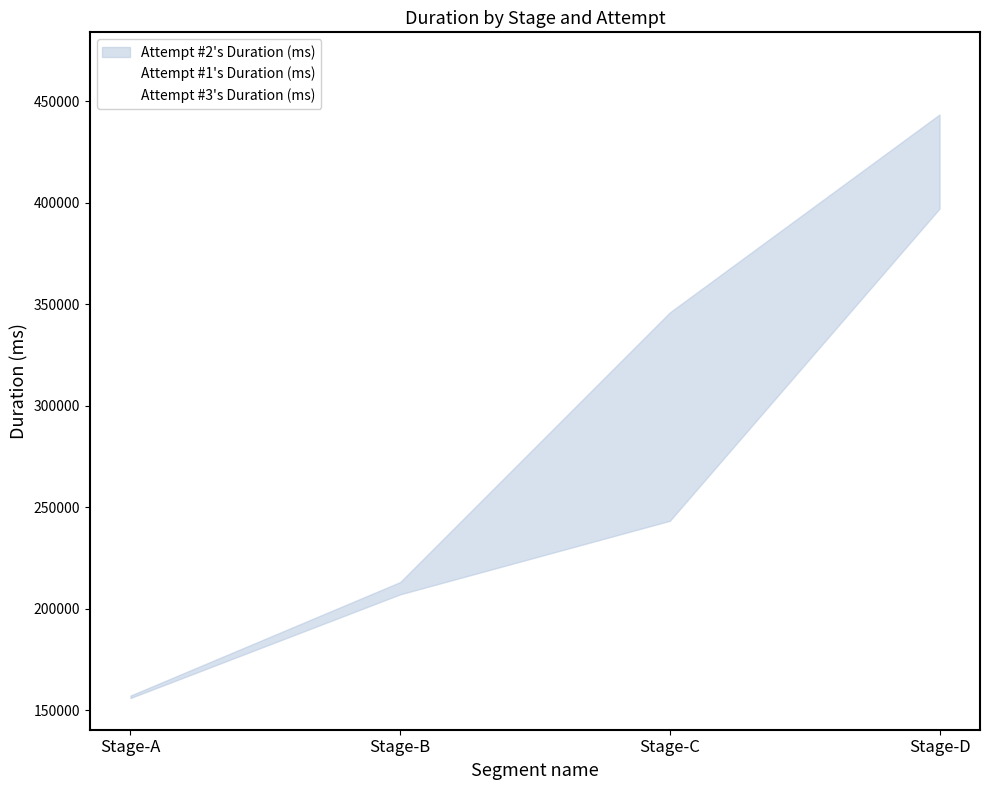

Which category has the lowest value across all series?

Stage-A